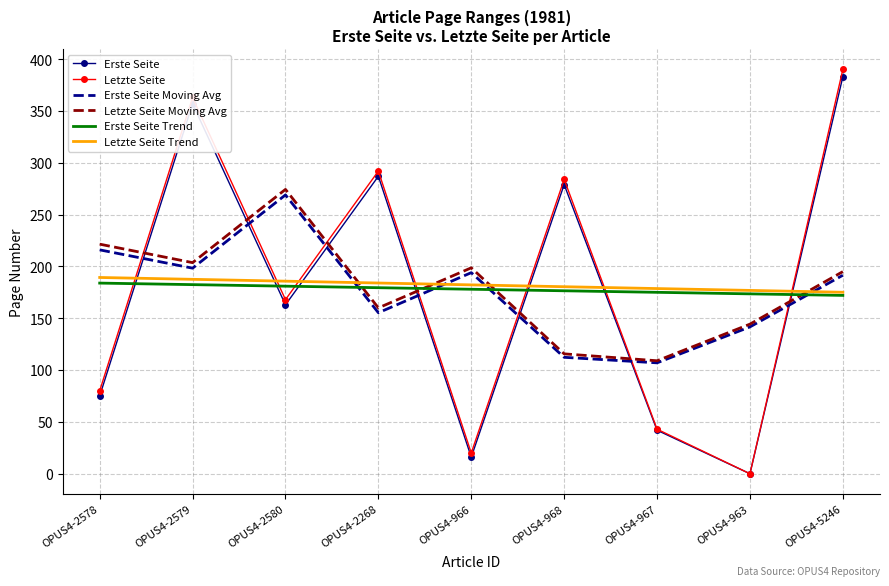

Which category has the highest value across all series?

OPUS4-5246